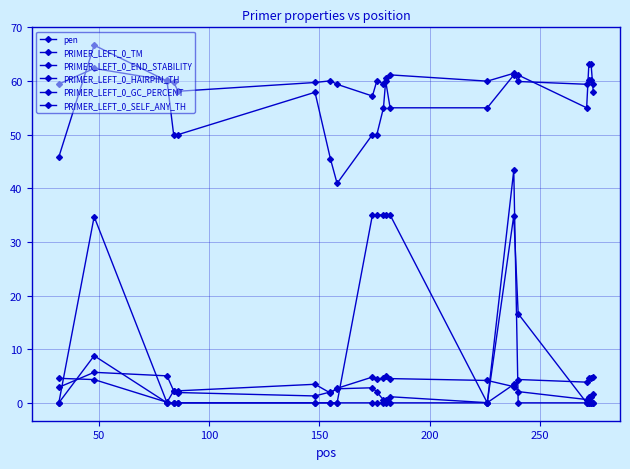

Is this an area chart (filled region under the line)?

No